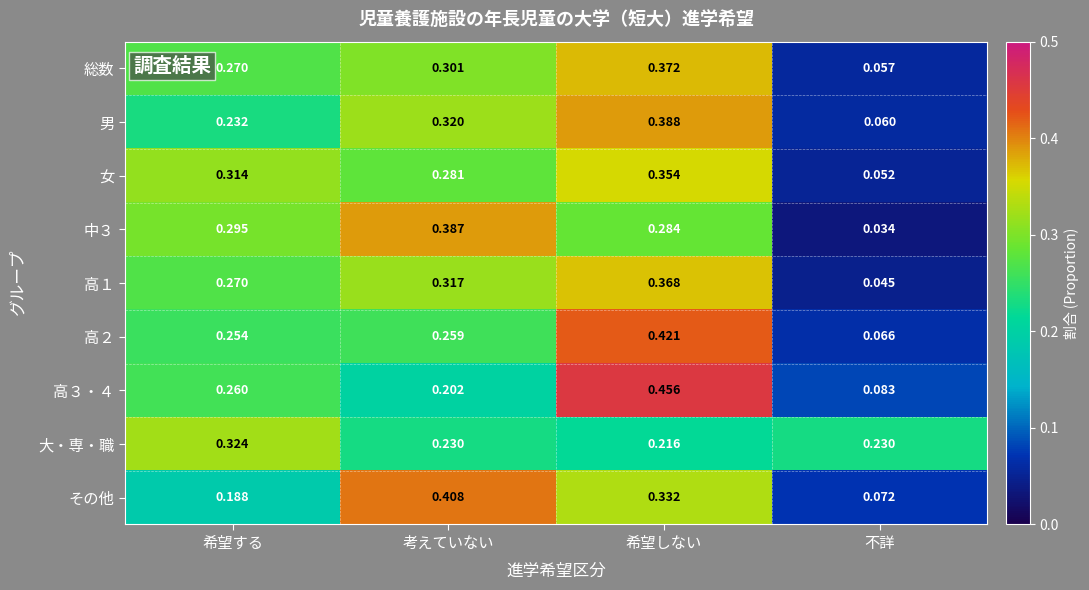

Which category has the highest value in the 高３・４ series?

希望しない